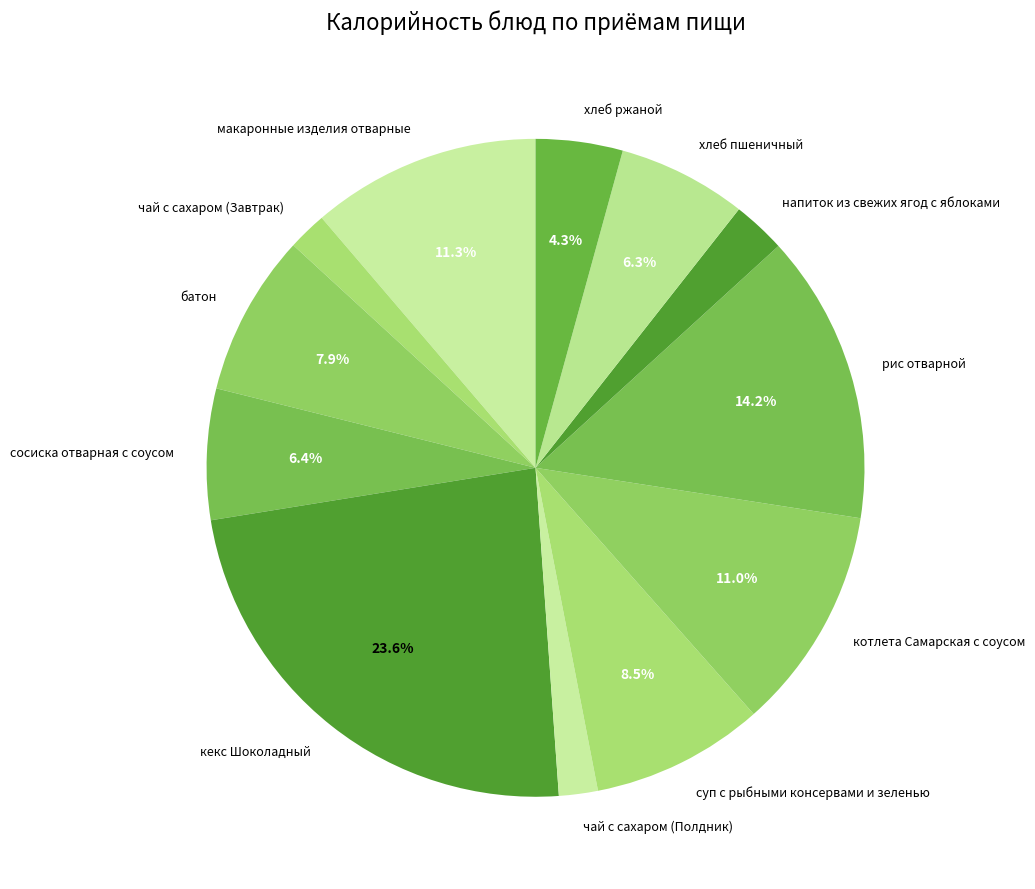

How much of the chart is everything except хлеб пшеничный?

93.7%